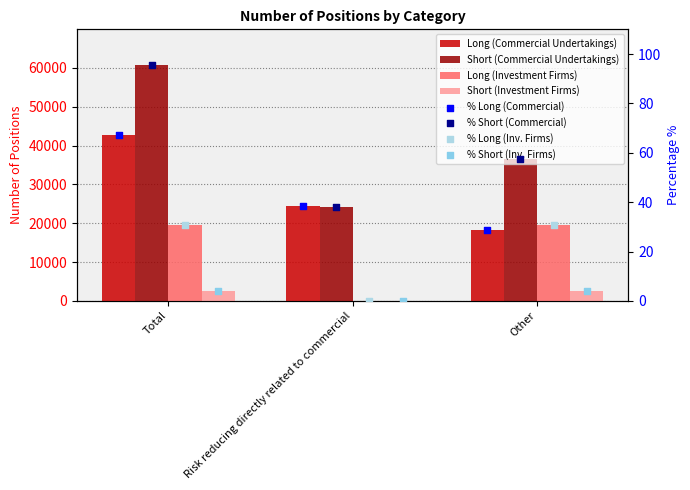

Which series has the widest spread of Y values?

Short (Commercial Undertakings)